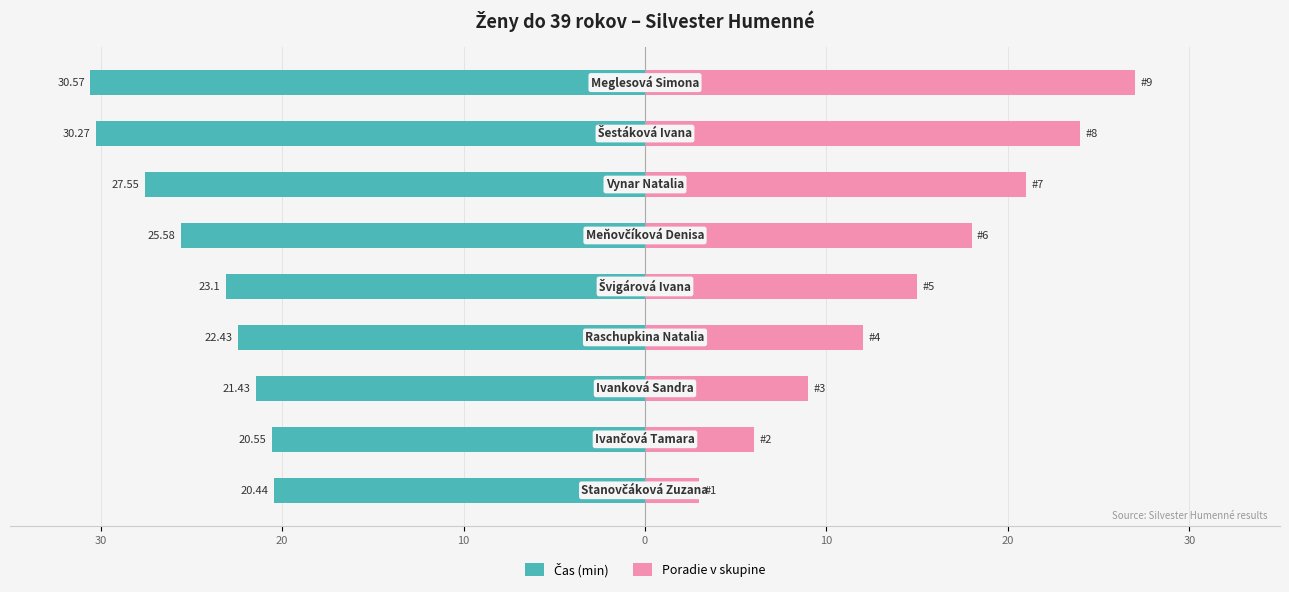

Reading right to left, list all the values displayed in this chart.

Čas (min): -30.6	-30.3	-27.6	-25.6	-23.1	-22.4	-21.4	-20.6	-20.4
Poradie v skupine: 27.0	24.0	21.0	18.0	15.0	12.0	9.0	6.0	3.0